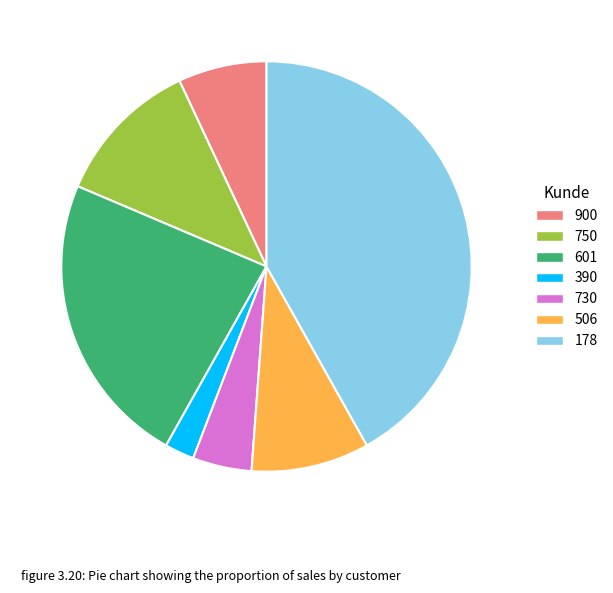

Approximately how many times larger is the value at 601 compared to 750?

2.0